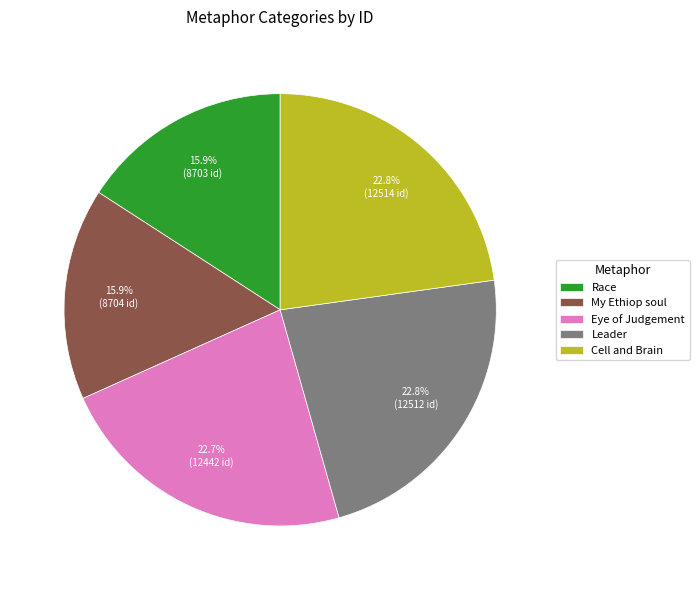

What percentage is the Race slice, to the nearest percent?

16%